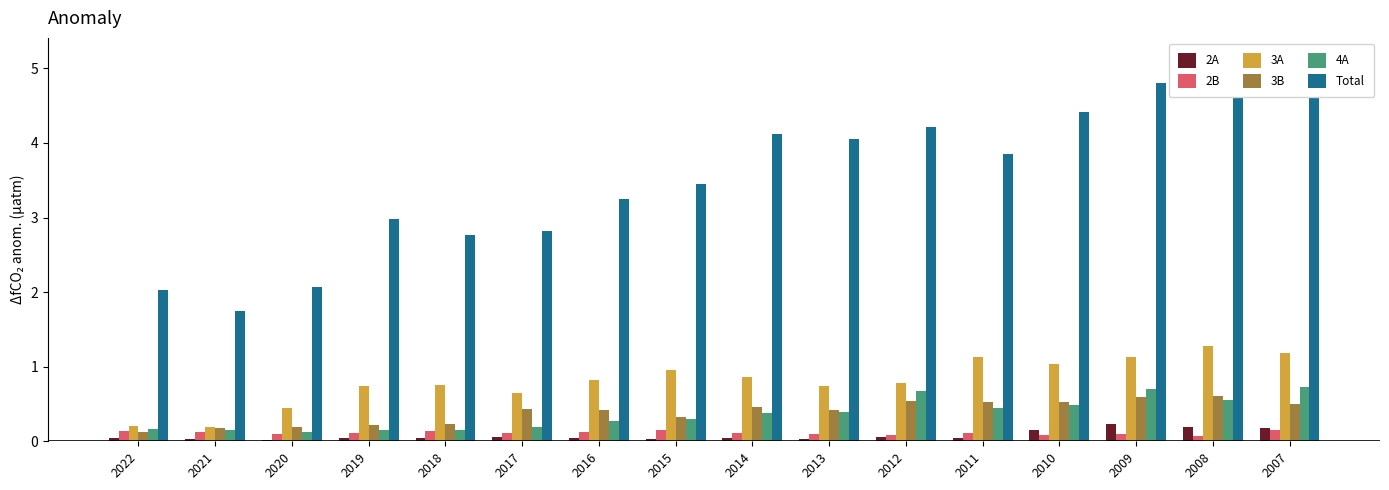

Is the value of 3A at 2011 greater than the value of 4A at 2015?

Yes